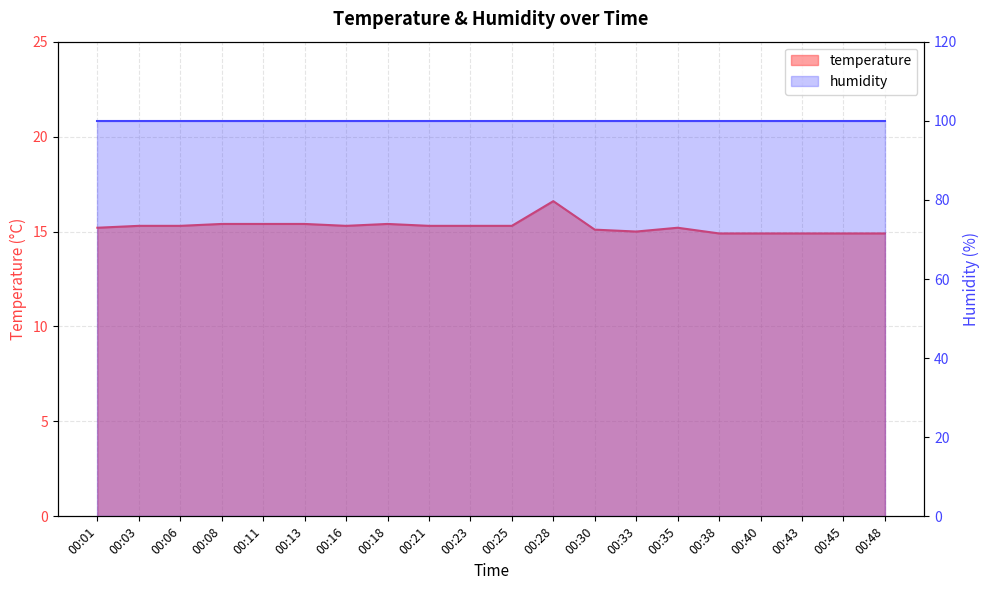

How many interior local peaks (higher than both neighbors) does the data have?

3